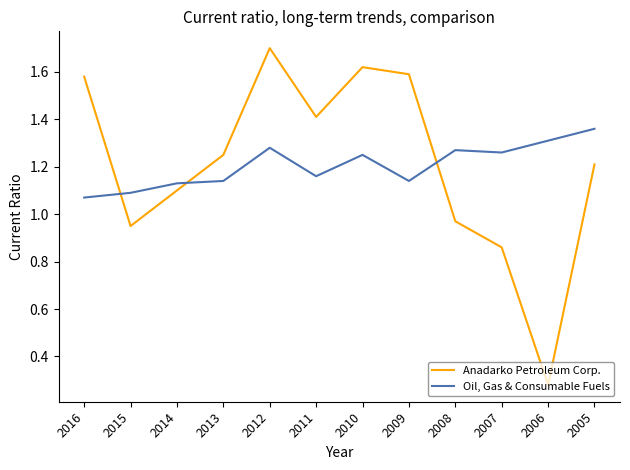

Rank the series by their maximum value, from lowest to highest.

Oil, Gas & Consumable Fuels, Anadarko Petroleum Corp.